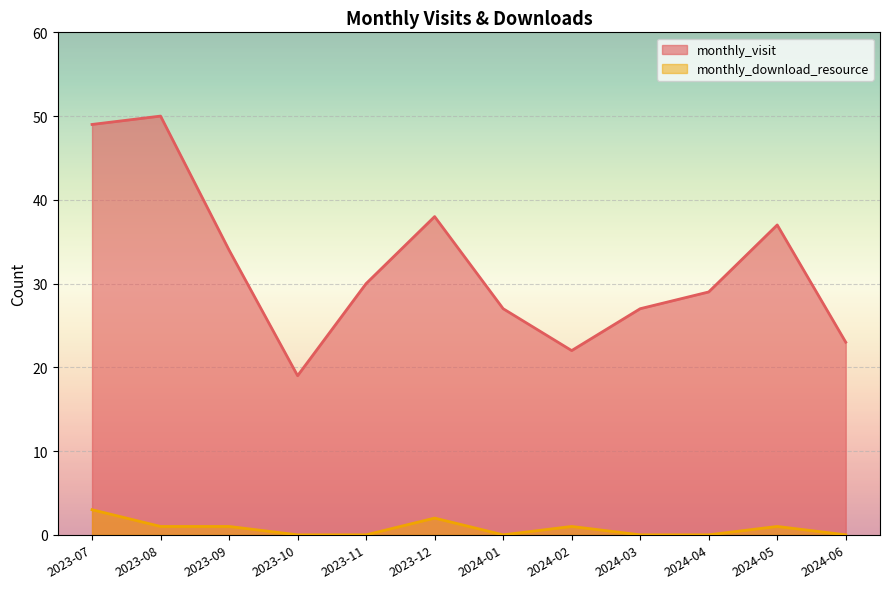

What position from the right is 2023-08?

11